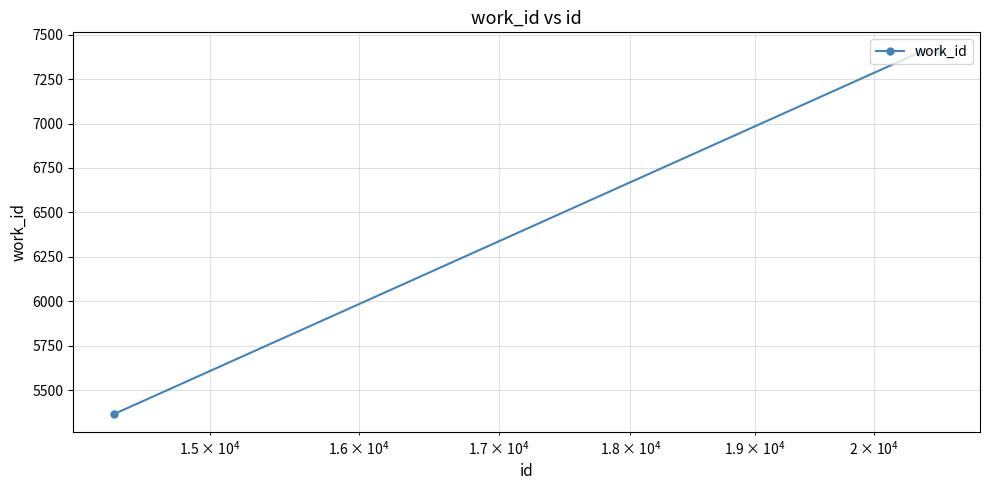

What is the maximum value shown in the chart?

7411